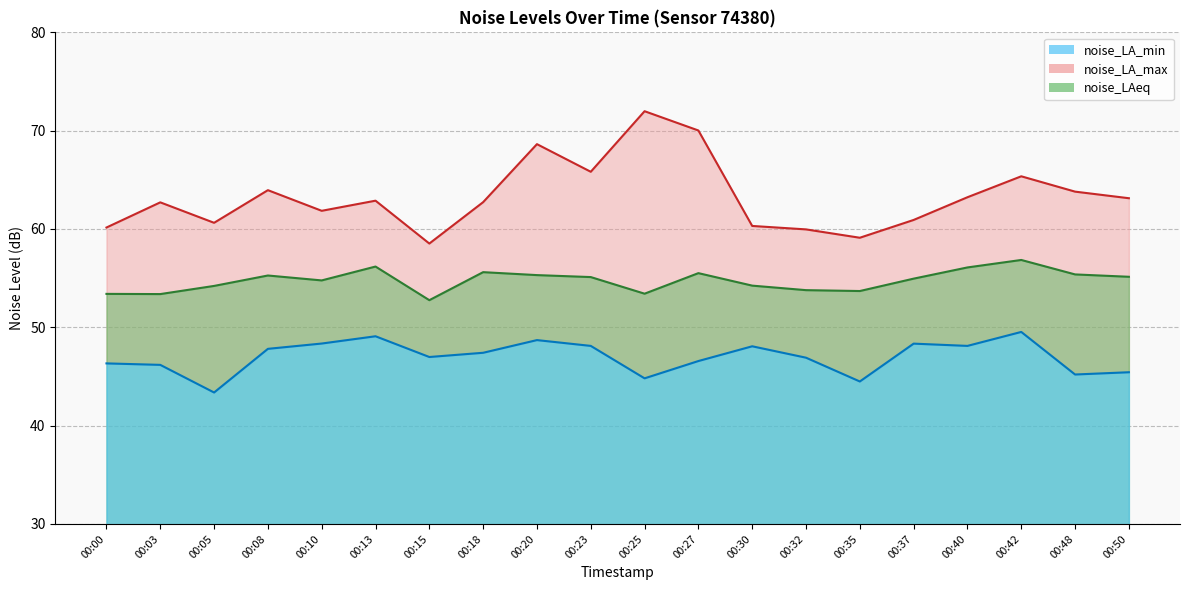

Where does the noise_LA_max series first go above 62?

00:03